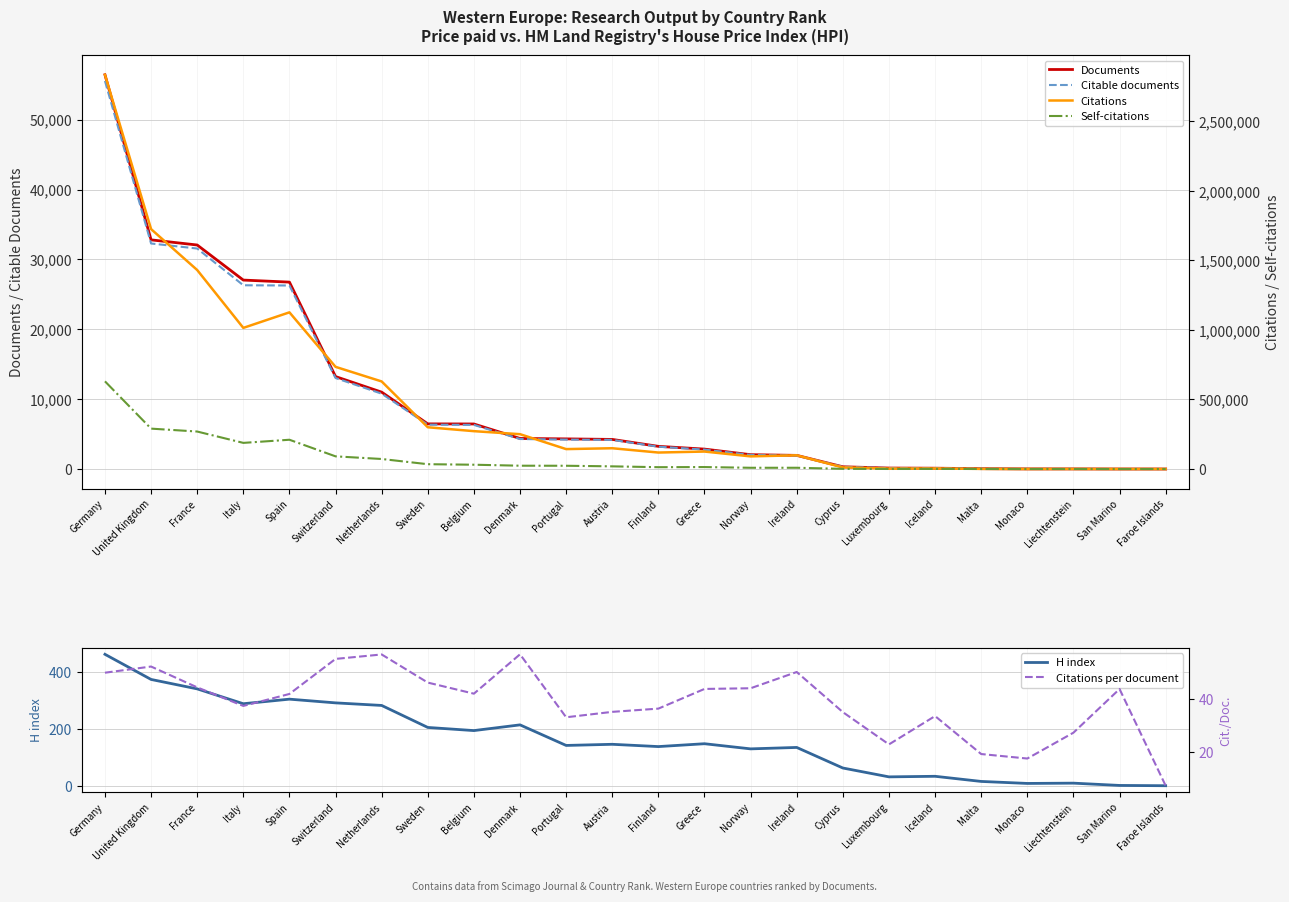

What value does the Citable documents series have at Cyprus?

312